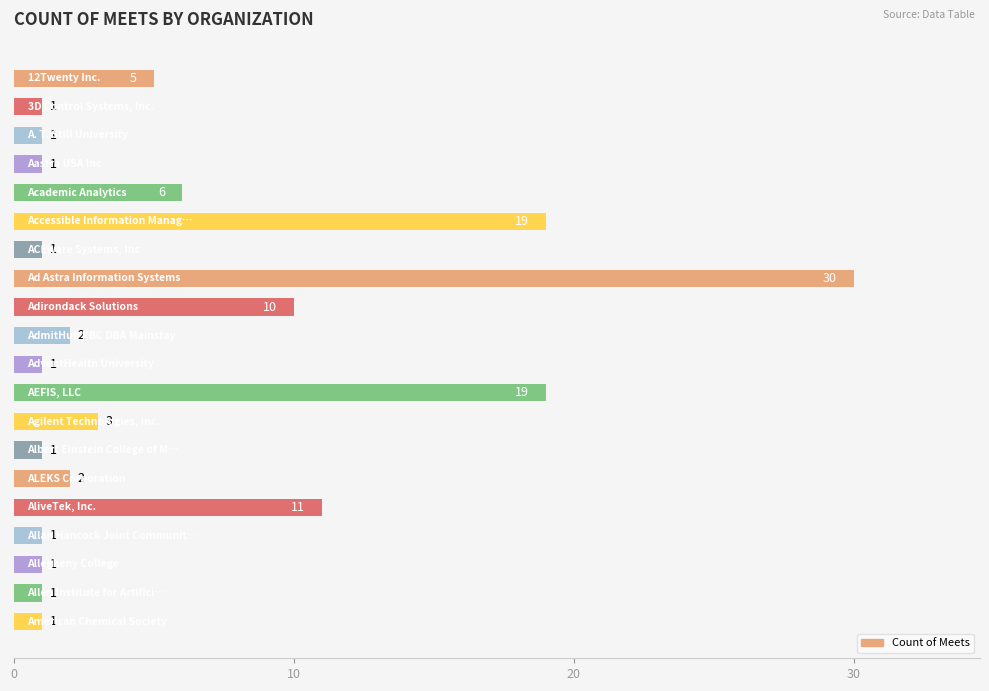

Reading top to bottom, what are all the values shown in this chart?

5	1	1	1	6	19	1	30	10	2	1	19	3	1	2	11	1	1	1	1